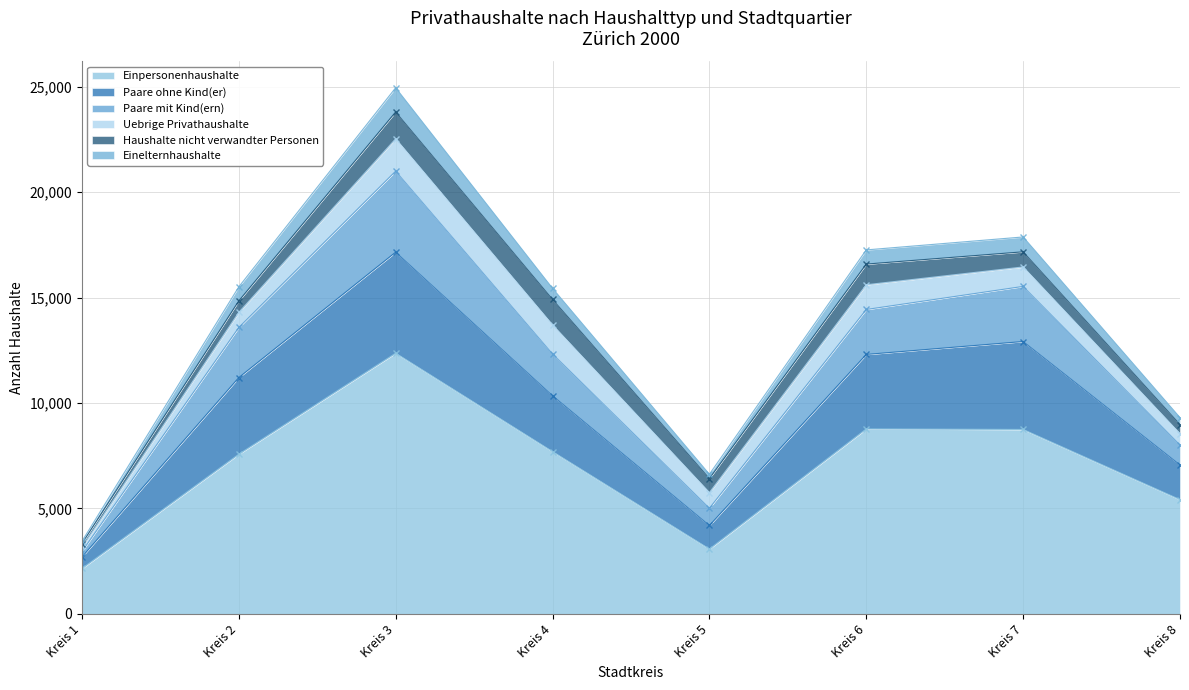

At which category is the sum across all series the highest?

Kreis 3